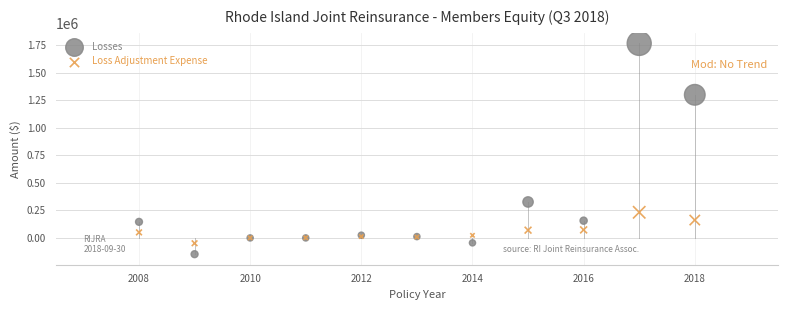

What are all the series names shown in the legend?

Losses, Loss Adjustment Expense